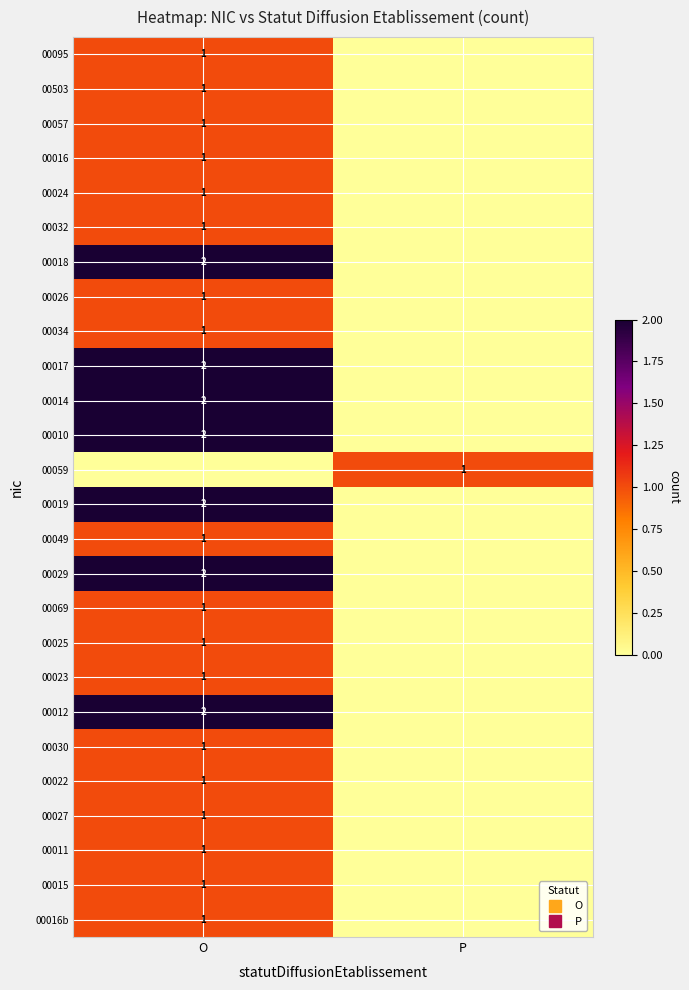

What is the difference between the highest and lowest values at O?

2